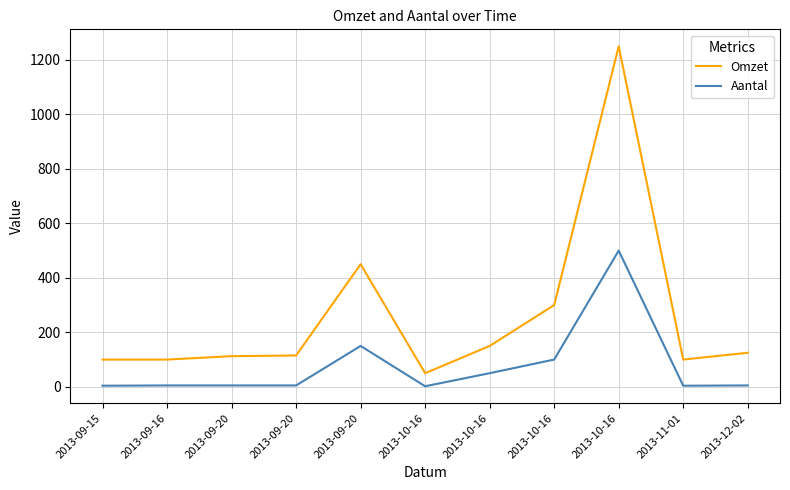

Which series has the widest spread of values?

Omzet